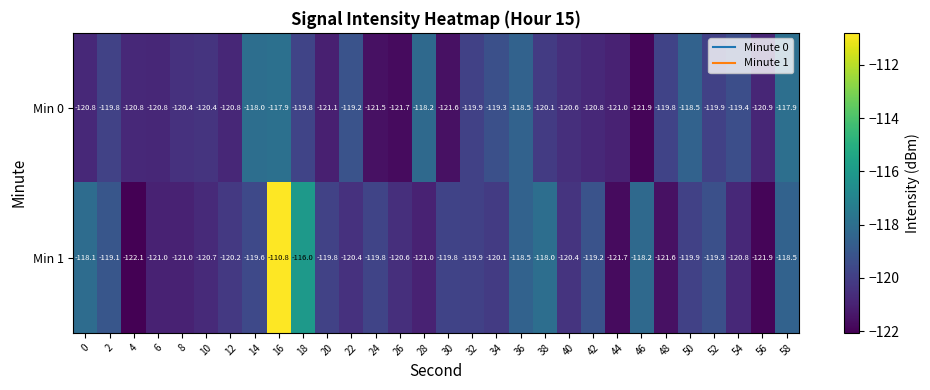

What is the smallest value displayed?

-122.1